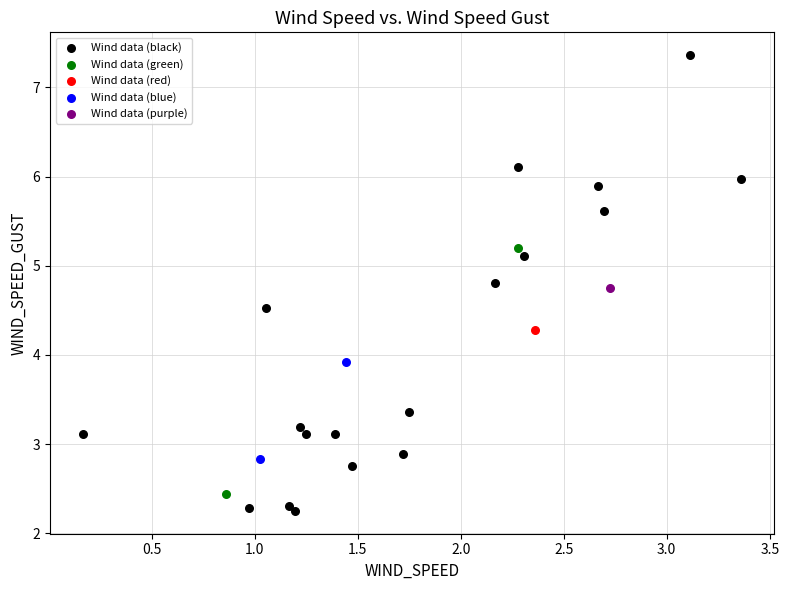

What are all the series names shown in the legend?

Wind data (black), Wind data (green), Wind data (red), Wind data (blue), Wind data (purple)